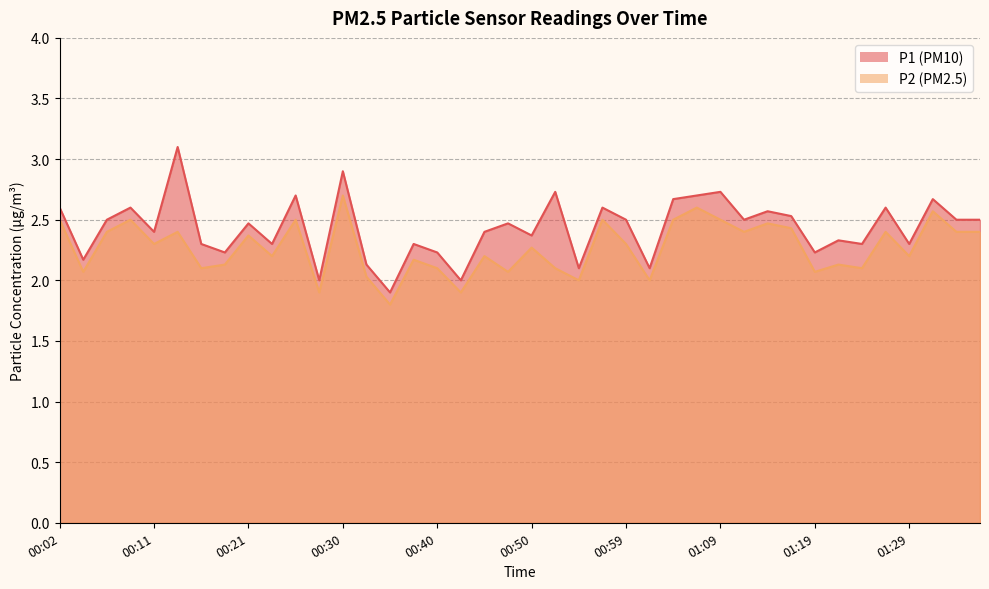

List the labels in order of P2 value, smallest first.

00:35, 00:28, 00:42, 00:54, 01:02, 00:33, 00:04, 00:47, 01:19, 00:16, 00:40, 00:52, 01:24, 00:18, 01:22, 00:38, 00:23, 00:45, 01:29, 00:50, 00:11, 00:59, 00:21, 00:06, 00:14, 01:12, 01:27, 01:34, 01:36, 01:17, 01:14, 00:02, 00:09, 00:26, 00:57, 01:04, 01:09, 01:32, 01:07, 00:30